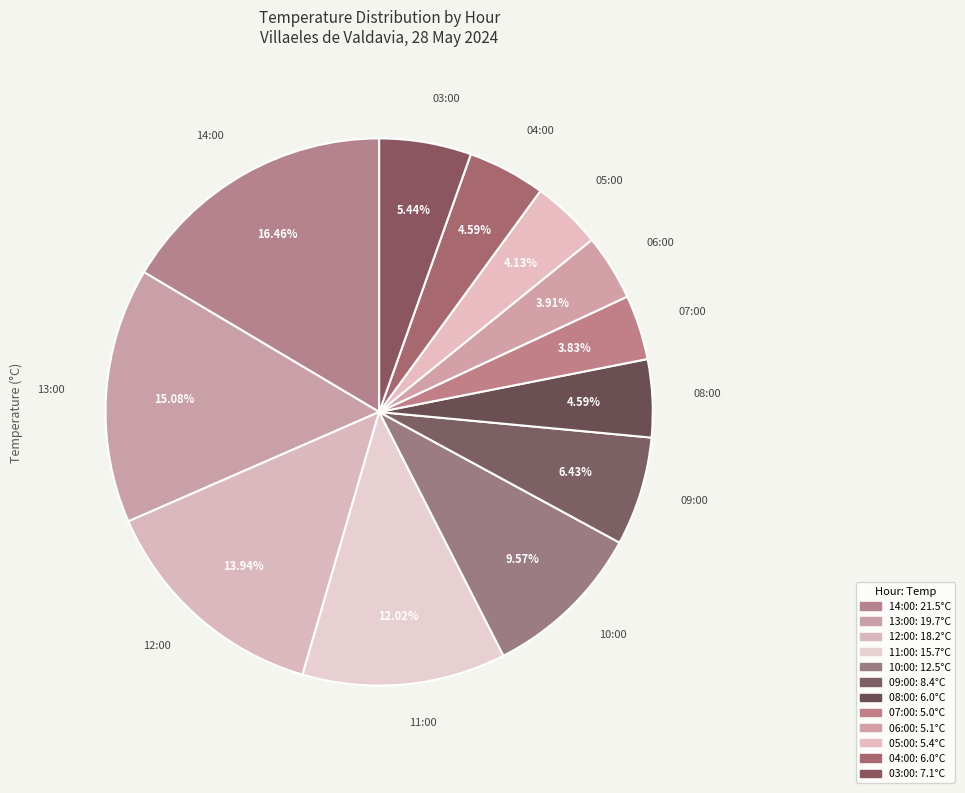

Is there a majority slice in this chart?

No